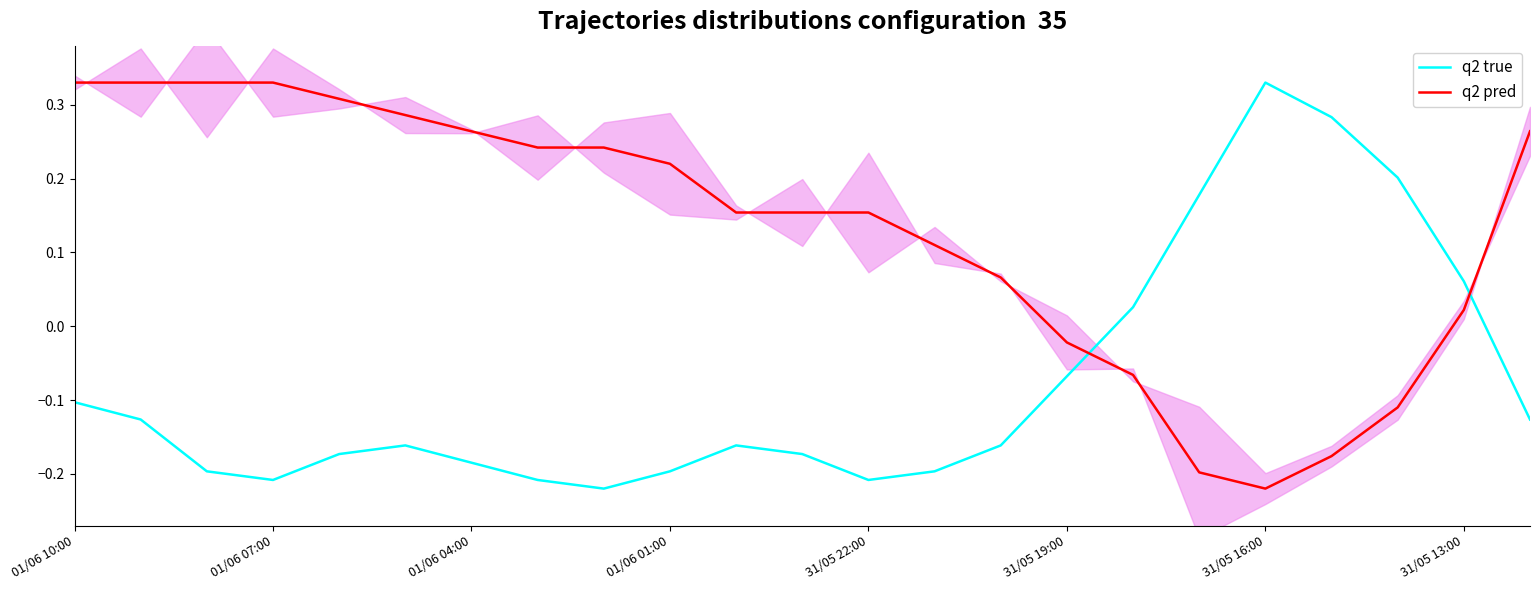

How many intersections are there between q2 true and q2 pred?

2